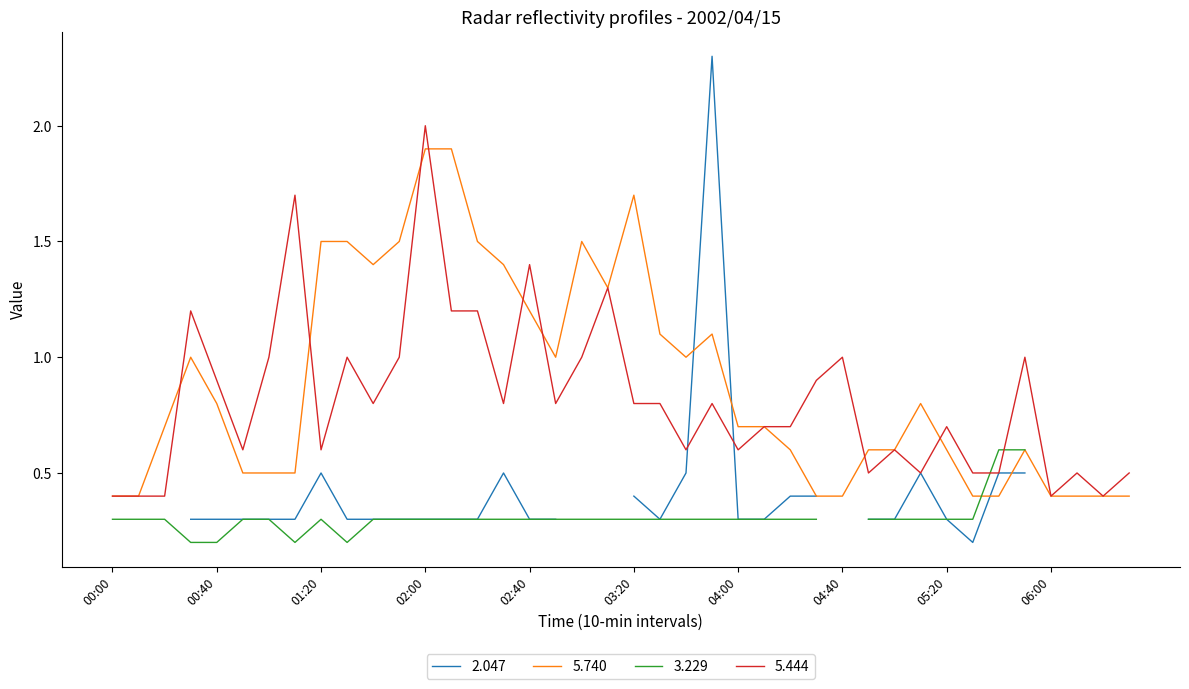

What is the approximate value of 5.740 at 04:40?

0.4